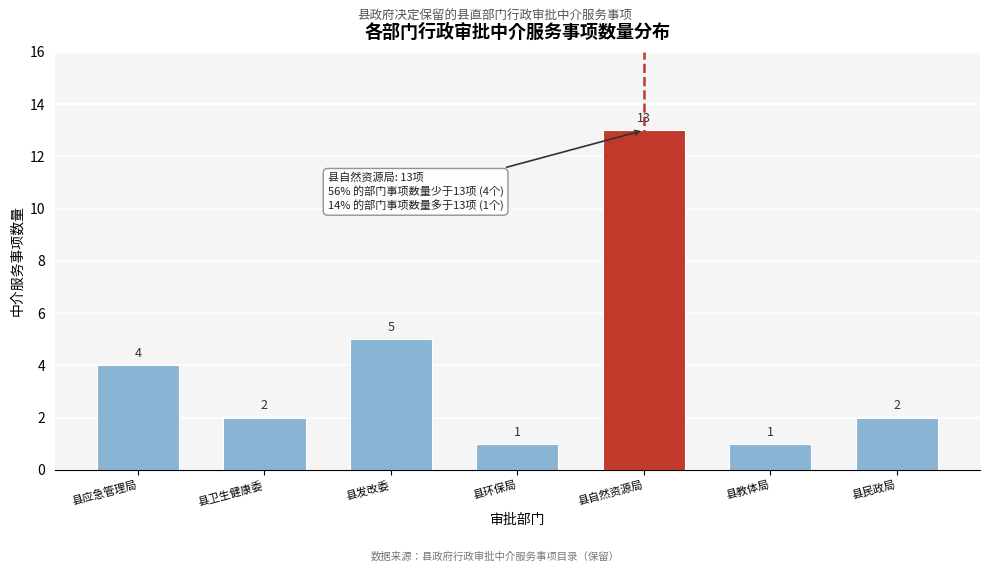

Reading right to left, extract all data points from this chart.

县民政局=2	县教体局=1	县自然资源局=13	县环保局=1	县发改委=5	县卫生健康委=2	县应急管理局=4